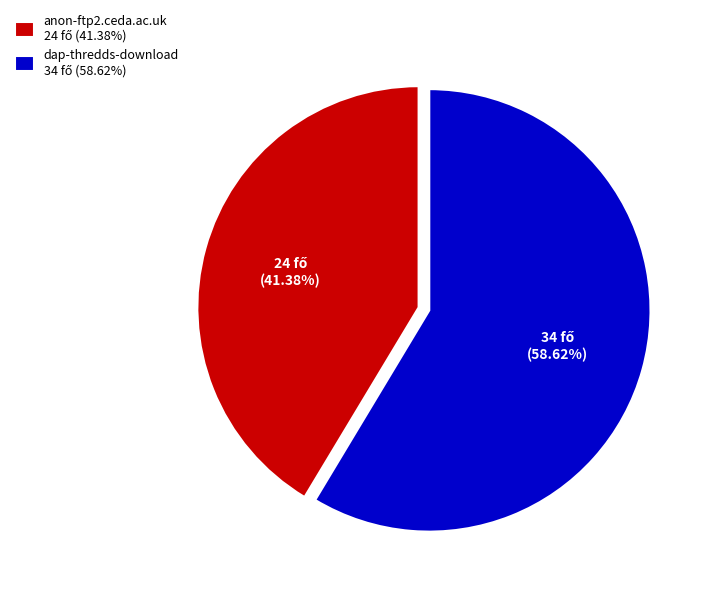

To the nearest percent, what percentage of the pie is dap-thredds-download?

59%